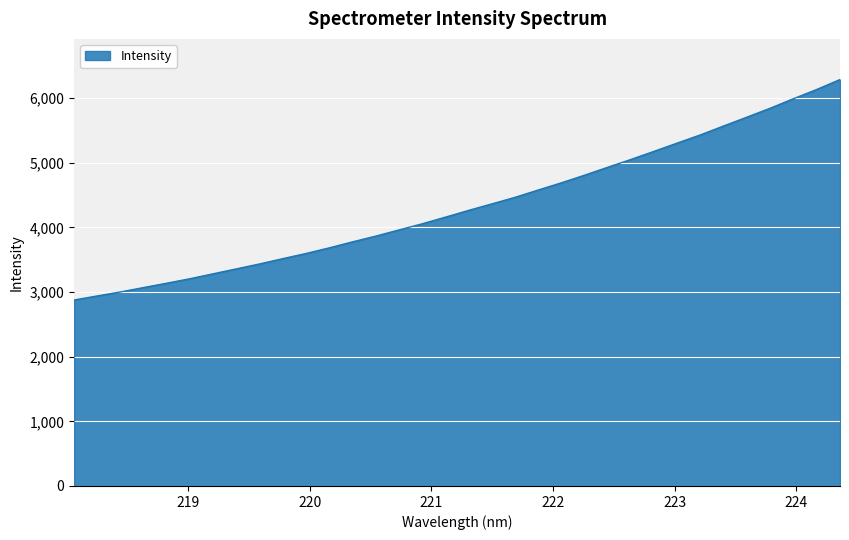

What is the difference between the maximum and minimum values?

3410.9